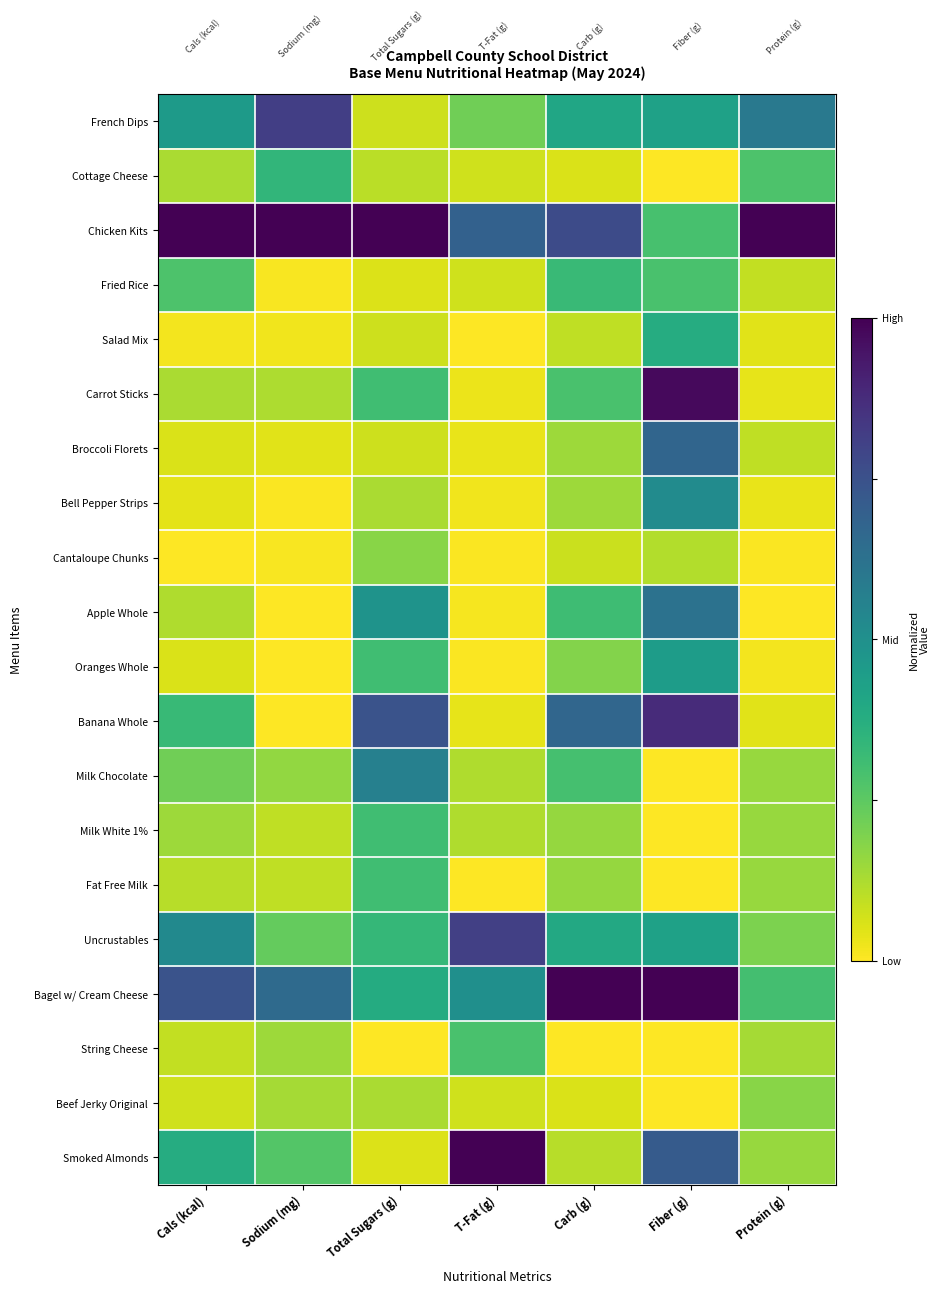

Reading right to left, list all the values displayed in this chart.

French Dips: Protein (g)=0.6	Fiber (g)=0.4	Carb (g)=0.4	T-Fat (g)=0.2	Total Sugars (g)=0.1	Sodium (mg)=0.8	Cals (kcal)=0.5
Cottage Cheese: Protein (g)=0.3	Fiber (g)=0.0	Carb (g)=0.1	T-Fat (g)=0.1	Total Sugars (g)=0.1	Sodium (mg)=0.3	Cals (kcal)=0.1
Chicken Kits: Protein (g)=1.0	Fiber (g)=0.3	Carb (g)=0.8	T-Fat (g)=0.7	Total Sugars (g)=1.0	Sodium (mg)=1.0	Cals (kcal)=1.0
Fried Rice: Protein (g)=0.1	Fiber (g)=0.3	Carb (g)=0.3	T-Fat (g)=0.1	Total Sugars (g)=0.1	Sodium (mg)=0.0	Cals (kcal)=0.3
Salad Mix: Protein (g)=0.0	Fiber (g)=0.4	Carb (g)=0.1	T-Fat (g)=0.0	Total Sugars (g)=0.1	Sodium (mg)=0.0	Cals (kcal)=0.0
Carrot Sticks: Protein (g)=0.0	Fiber (g)=1.0	Carb (g)=0.3	T-Fat (g)=0.0	Total Sugars (g)=0.3	Sodium (mg)=0.1	Cals (kcal)=0.1
Broccoli Florets: Protein (g)=0.1	Fiber (g)=0.7	Carb (g)=0.1	T-Fat (g)=0.0	Total Sugars (g)=0.1	Sodium (mg)=0.0	Cals (kcal)=0.1
Bell Pepper Strips: Protein (g)=0.0	Fiber (g)=0.5	Carb (g)=0.1	T-Fat (g)=0.0	Total Sugars (g)=0.1	Sodium (mg)=0.0	Cals (kcal)=0.0
Cantaloupe Chunks: Protein (g)=0.0	Fiber (g)=0.1	Carb (g)=0.1	T-Fat (g)=0.0	Total Sugars (g)=0.2	Sodium (mg)=0.0	Cals (kcal)=0.0
Apple Whole: Protein (g)=0.0	Fiber (g)=0.6	Carb (g)=0.3	T-Fat (g)=0.0	Total Sugars (g)=0.5	Sodium (mg)=0.0	Cals (kcal)=0.1
Oranges Whole: Protein (g)=0.0	Fiber (g)=0.4	Carb (g)=0.2	T-Fat (g)=0.0	Total Sugars (g)=0.3	Sodium (mg)=0.0	Cals (kcal)=0.1
Banana Whole: Protein (g)=0.0	Fiber (g)=0.9	Carb (g)=0.7	T-Fat (g)=0.0	Total Sugars (g)=0.7	Sodium (mg)=0.0	Cals (kcal)=0.3
Milk Chocolate: Protein (g)=0.2	Fiber (g)=0.0	Carb (g)=0.3	T-Fat (g)=0.1	Total Sugars (g)=0.6	Sodium (mg)=0.2	Cals (kcal)=0.2
Milk White 1%: Protein (g)=0.2	Fiber (g)=0.0	Carb (g)=0.2	T-Fat (g)=0.1	Total Sugars (g)=0.3	Sodium (mg)=0.1	Cals (kcal)=0.1
Fat Free Milk: Protein (g)=0.2	Fiber (g)=0.0	Carb (g)=0.2	T-Fat (g)=0.0	Total Sugars (g)=0.3	Sodium (mg)=0.1	Cals (kcal)=0.1
Uncrustables: Protein (g)=0.2	Fiber (g)=0.4	Carb (g)=0.4	T-Fat (g)=0.8	Total Sugars (g)=0.3	Sodium (mg)=0.2	Cals (kcal)=0.5
Bagel w/ Cream Cheese: Protein (g)=0.3	Fiber (g)=1.0	Carb (g)=1.0	T-Fat (g)=0.5	Total Sugars (g)=0.4	Sodium (mg)=0.7	Cals (kcal)=0.7
String Cheese: Protein (g)=0.1	Fiber (g)=0.0	Carb (g)=0.0	T-Fat (g)=0.3	Total Sugars (g)=0.0	Sodium (mg)=0.1	Cals (kcal)=0.1
Beef Jerky Original: Protein (g)=0.2	Fiber (g)=0.0	Carb (g)=0.1	T-Fat (g)=0.1	Total Sugars (g)=0.1	Sodium (mg)=0.1	Cals (kcal)=0.1
Smoked Almonds: Protein (g)=0.2	Fiber (g)=0.7	Carb (g)=0.1	T-Fat (g)=1.0	Total Sugars (g)=0.1	Sodium (mg)=0.3	Cals (kcal)=0.4